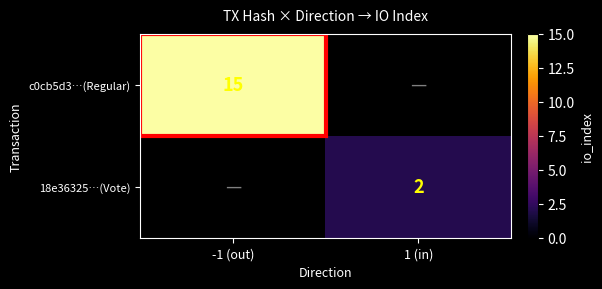

The value of c0cb5d3…(Regular) at -1 (out) is 15. True or false?

True